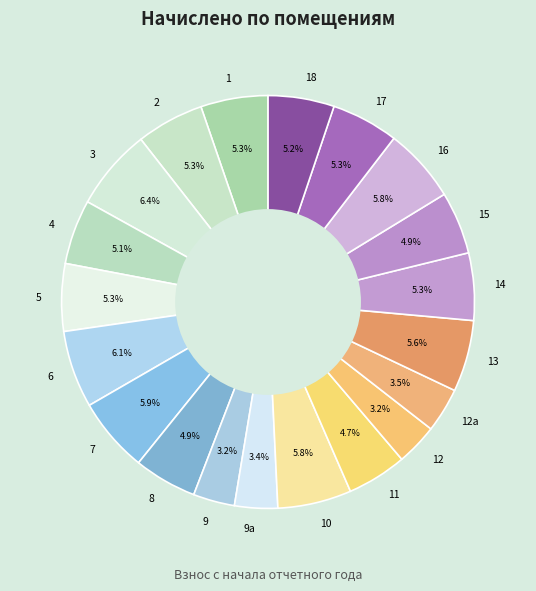

To the nearest percent, what portion does 11 represent?

5%